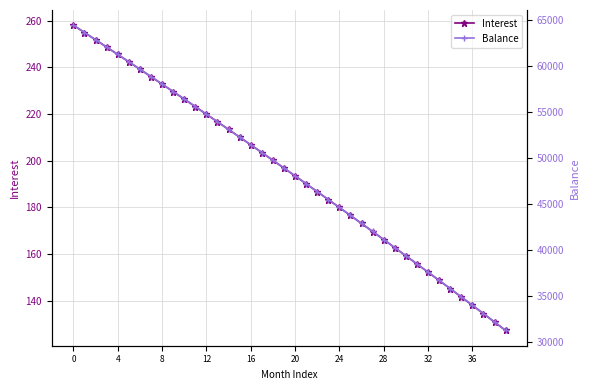

True or false: Interest and Balance intersect in this chart.

False